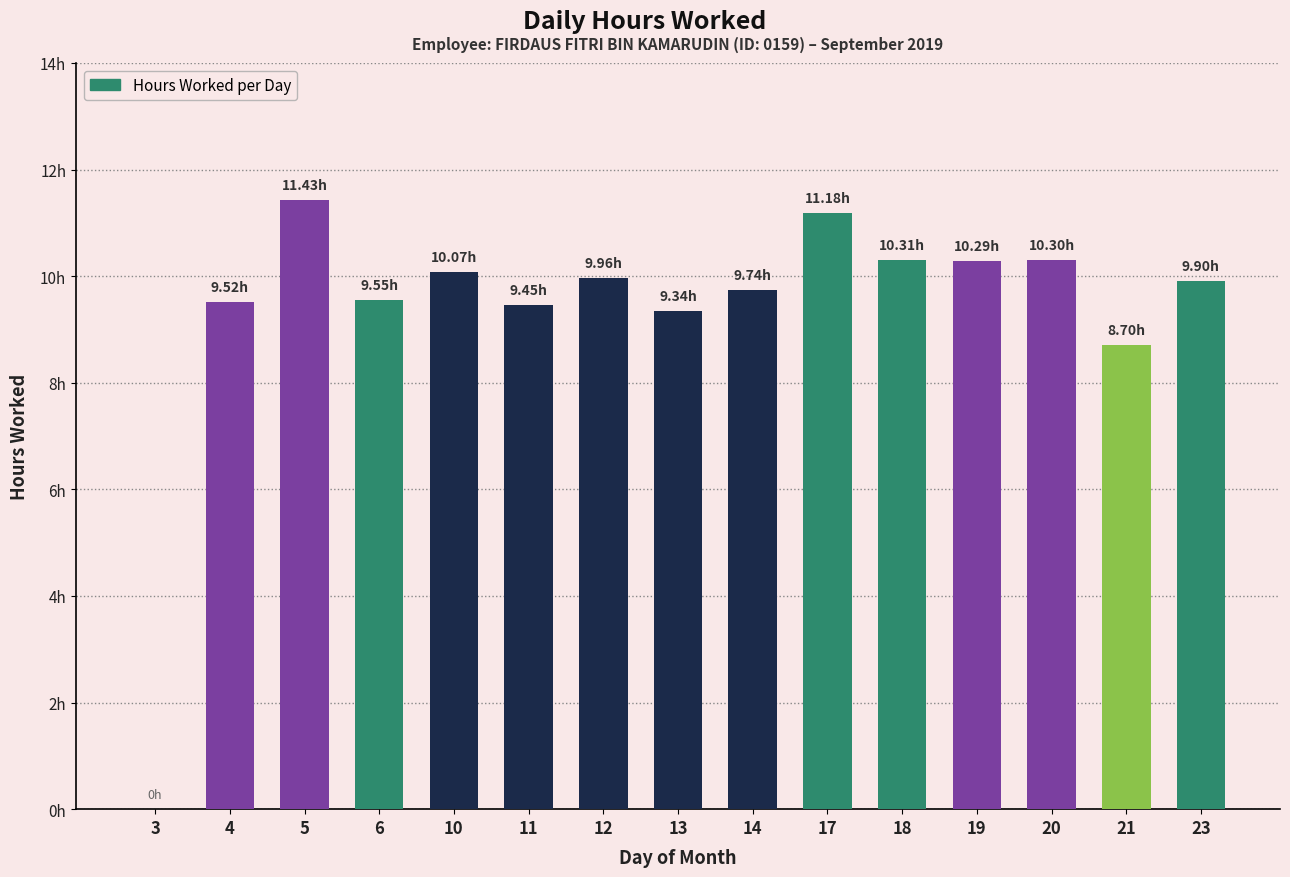

Which category has the highest value across all series?

5